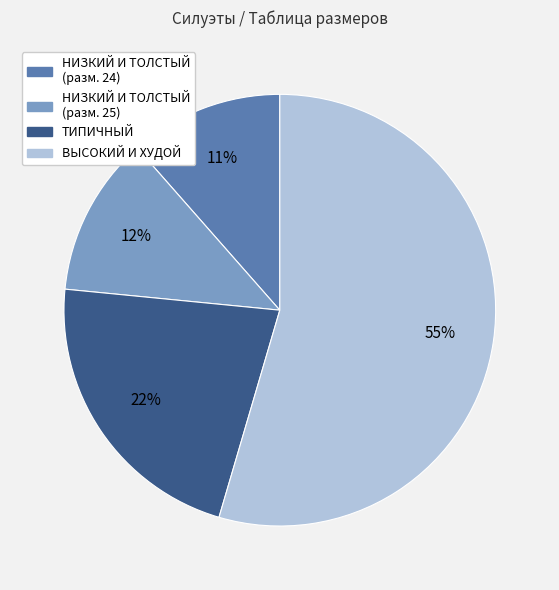

Do ВЫСОКИЙ И ХУДОЙ and НИЗКИЙ И ТОЛСТЫЙ (разм. 24) together represent more than half of the pie?

Yes